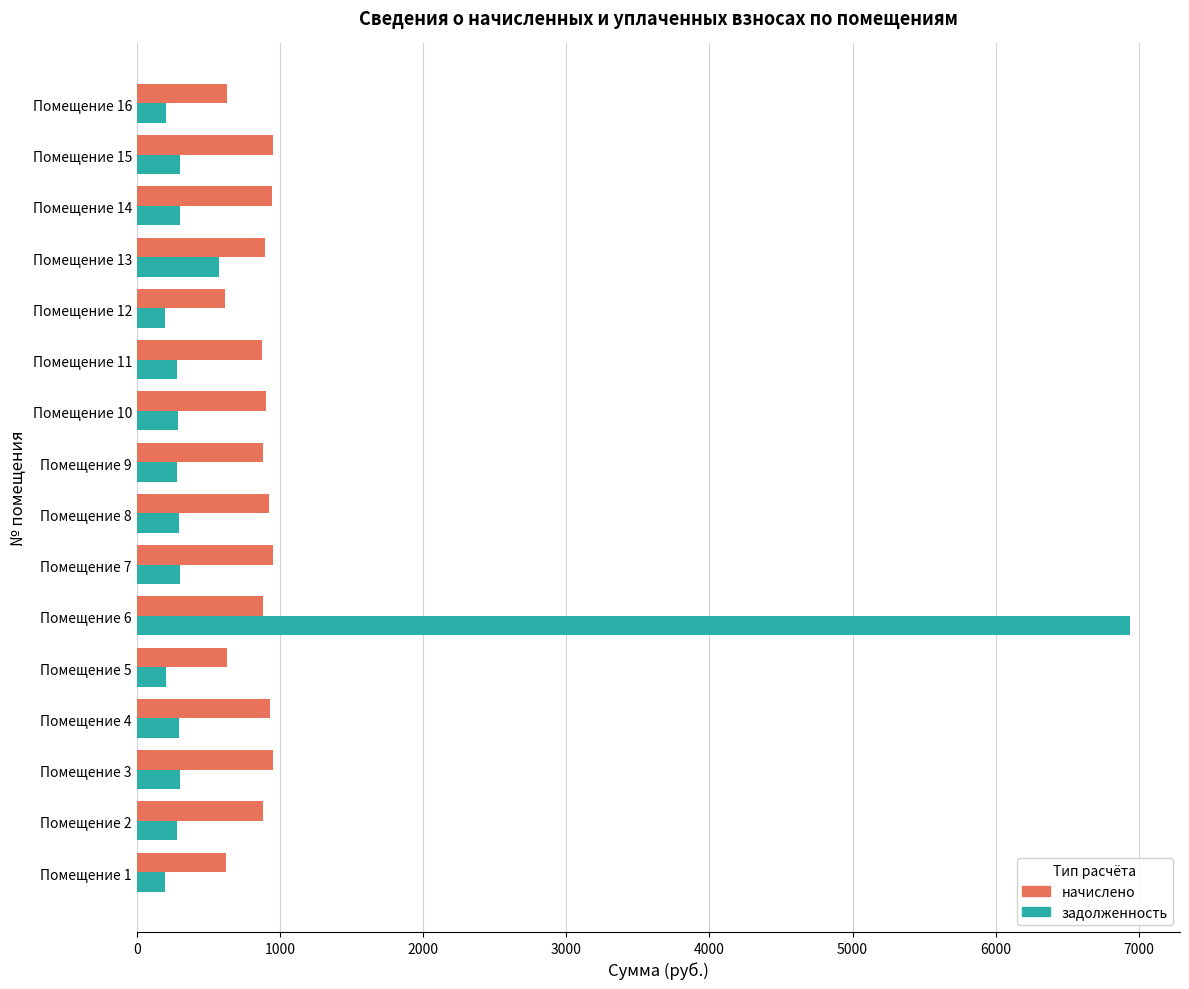

What is the difference between the second highest and minimum values in the задолженность series?

375.8